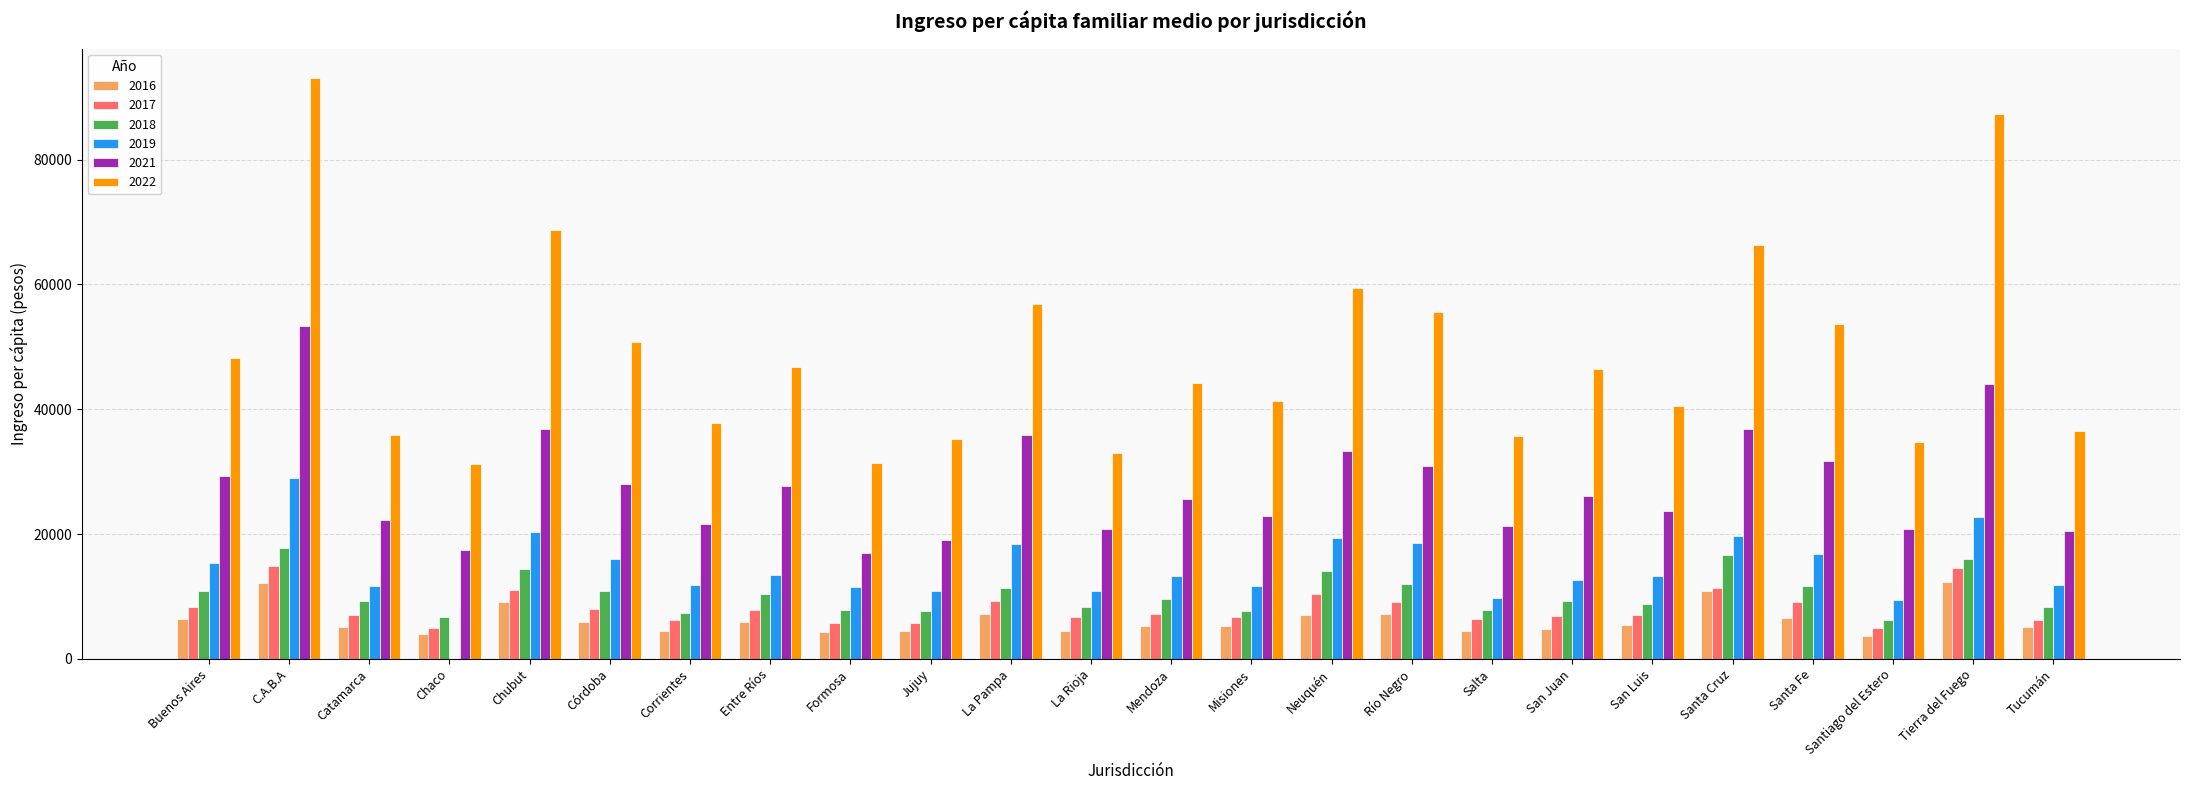

Read the 2022 value at San Juan.

46444